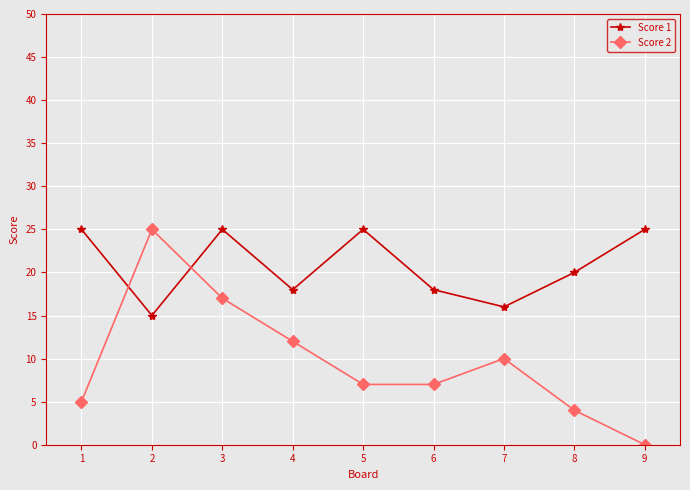

After their last crossing, which series has the higher values: Score 2 or Score 1?

Score 1